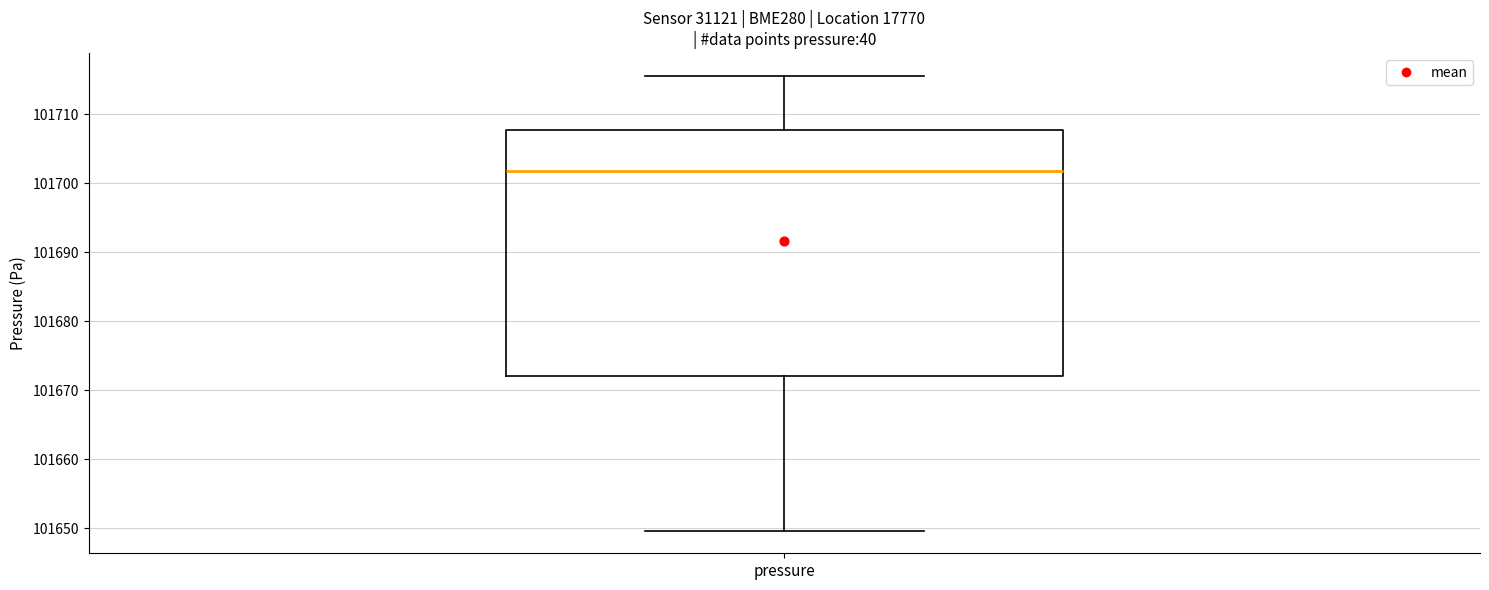

Read this box plot against the y-axis: the position of the median line, the range covered by the box, and the ends of both whiskers. The values are not printed on the chart, so give them approximately, as read against the axis.

median 101702, box 101672 to 101708, whiskers 101650 to 101716